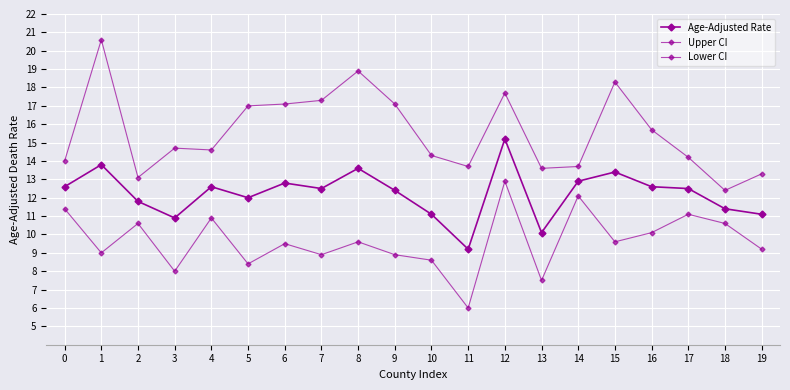

How many distinct data groups are displayed?

3